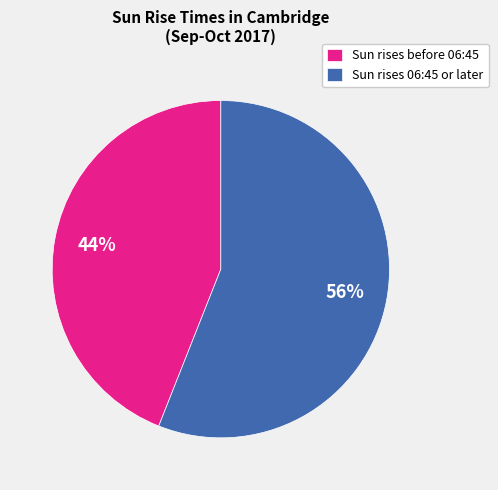

Rank the categories by value from lowest to highest.

Sun rises before 06:45, Sun rises 06:45 or later